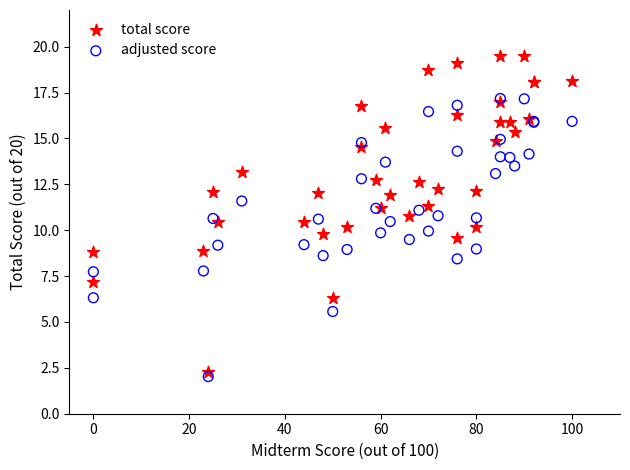

What are all the series names shown in the legend?

total score, adjusted score